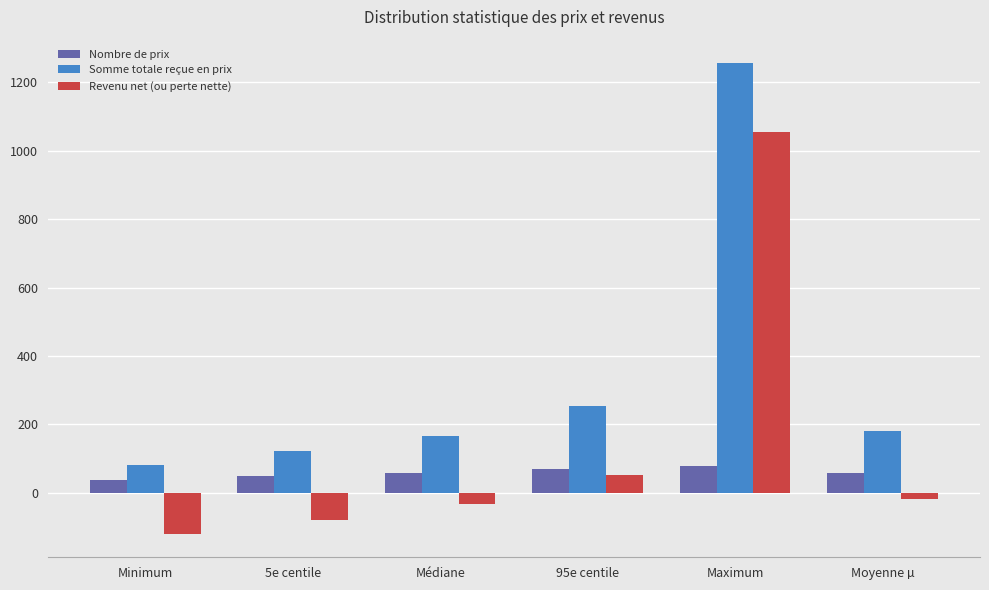

At which label is Nombre de prix closest to 57?

Médiane